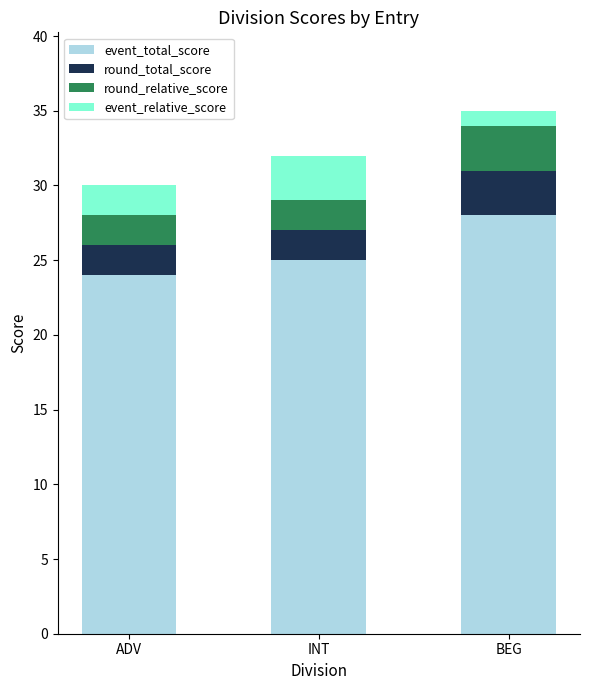

Is it true that event_total_score equals 34 at INT?

False